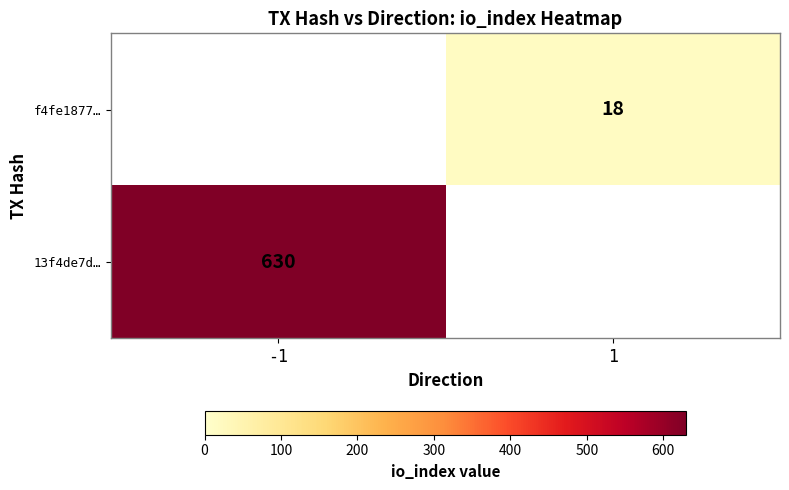

How many series are shown in this chart?

2